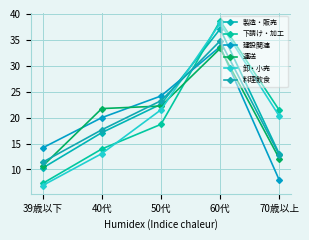

Between 39歳以下 and 40代, which series saw the biggest shift?

運送